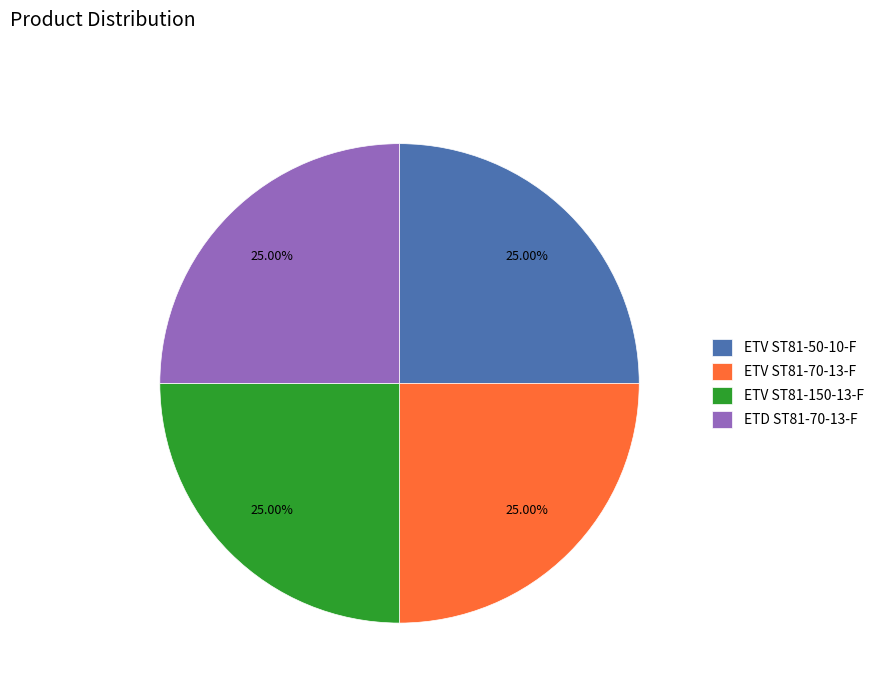

True or false: ETV ST81-70-13-F accounts for 25% of the total.

True